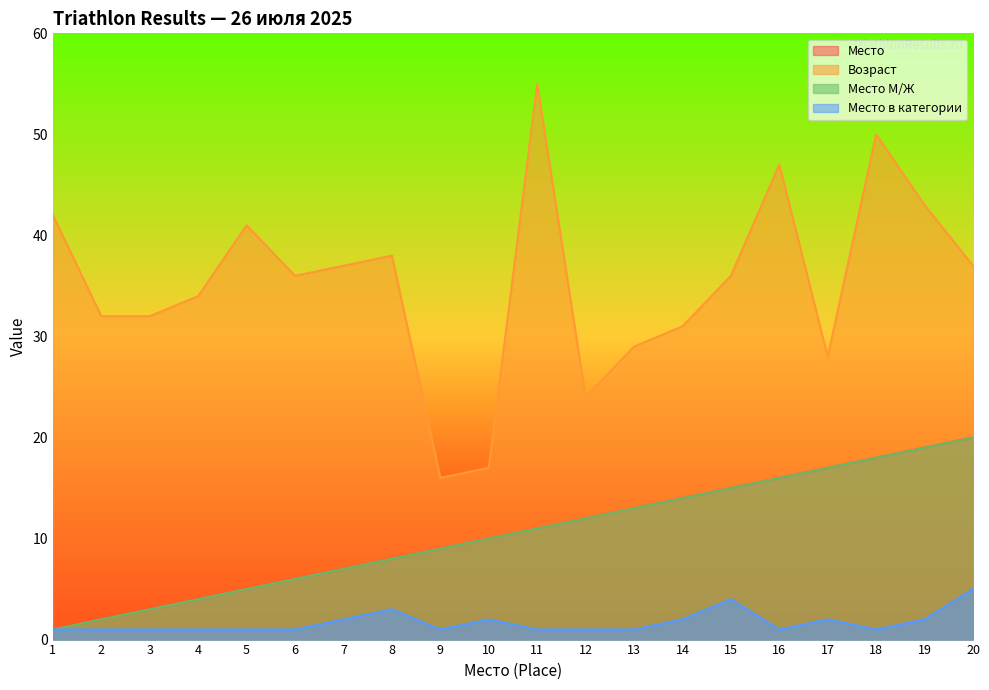

At how many categories does at least one series exceed 16?

19